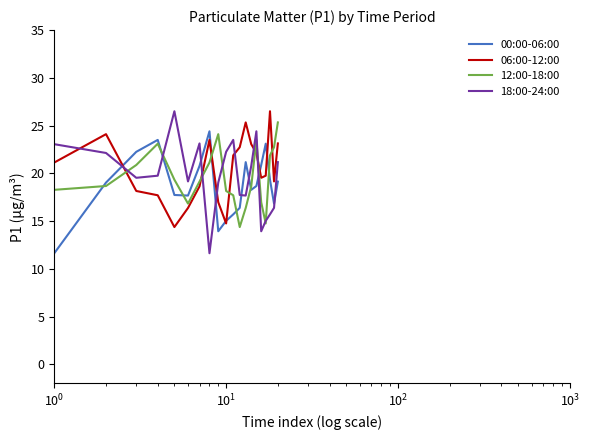

What is the smallest value displayed?

11.6